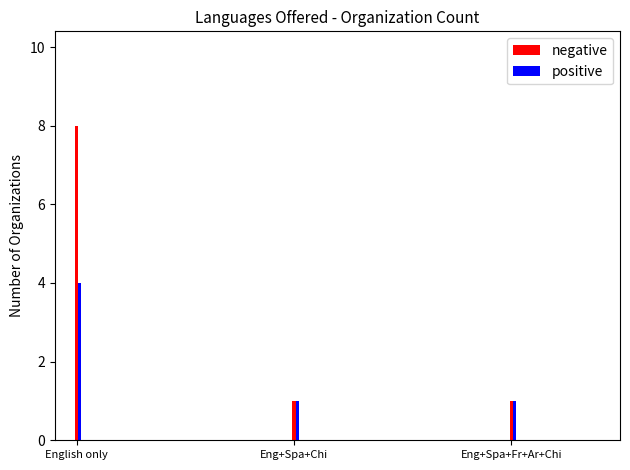

List the series in order of their overall mean, lowest first.

positive, negative